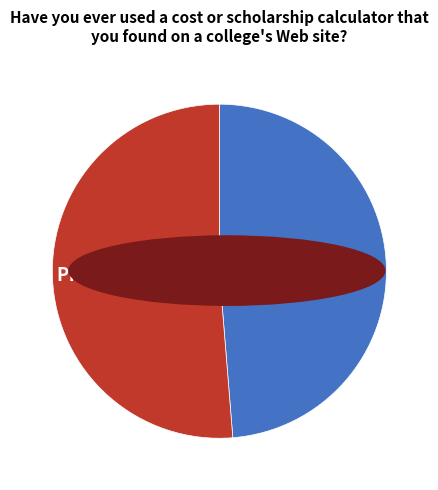

Is the sum of Prix >= 1.0, 51% and Prix < 1.0, 49% greater than half?

Yes